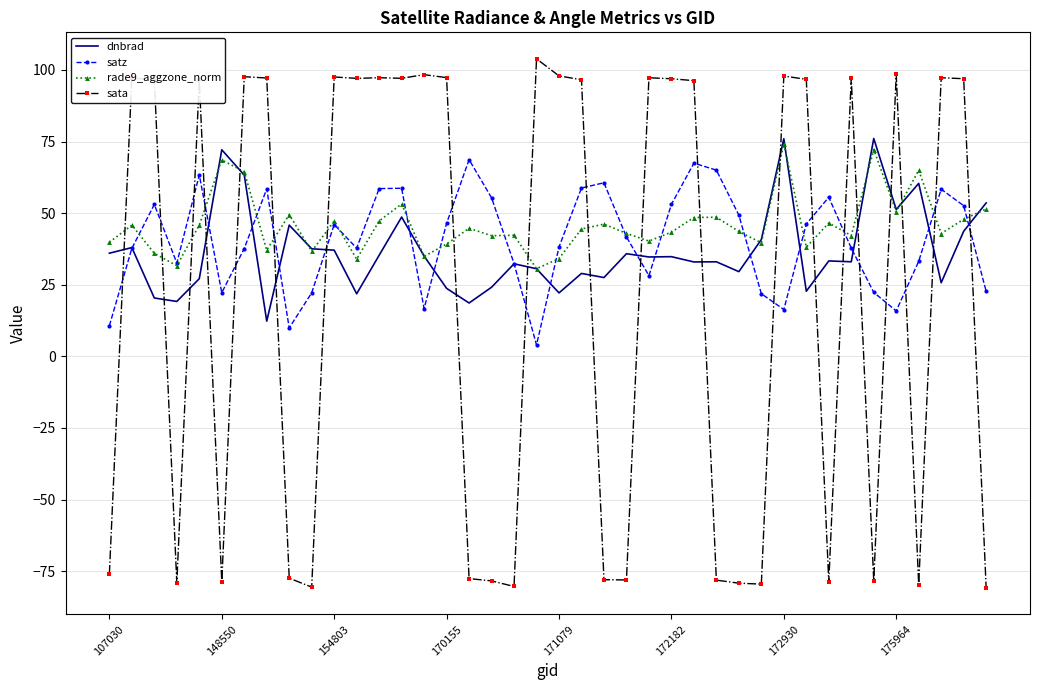

What is the smallest value displayed?

-80.8